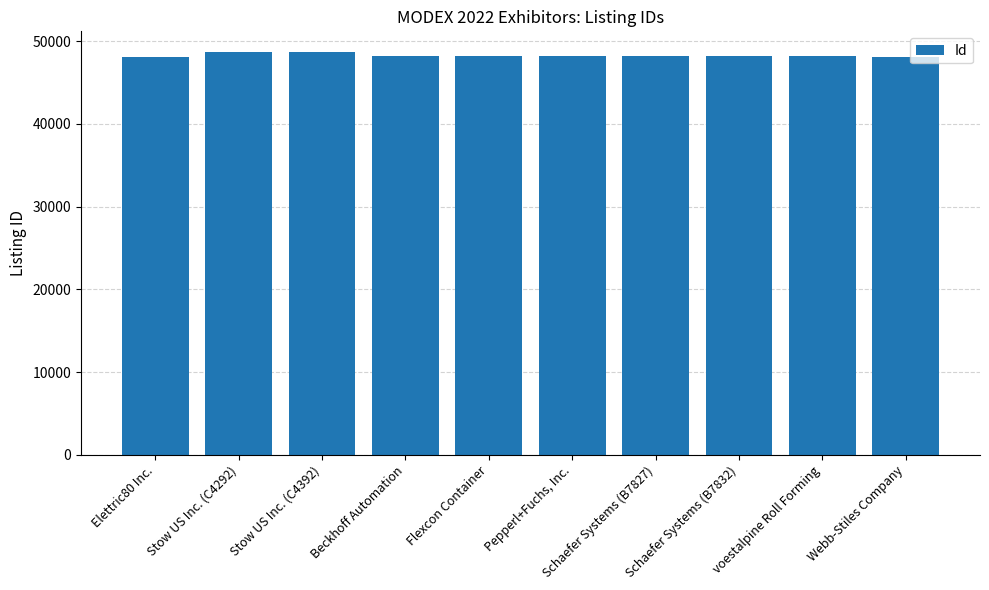

What is the sum of the values at Webb-Stiles Company and Schaefer Systems (B7832)?

96344